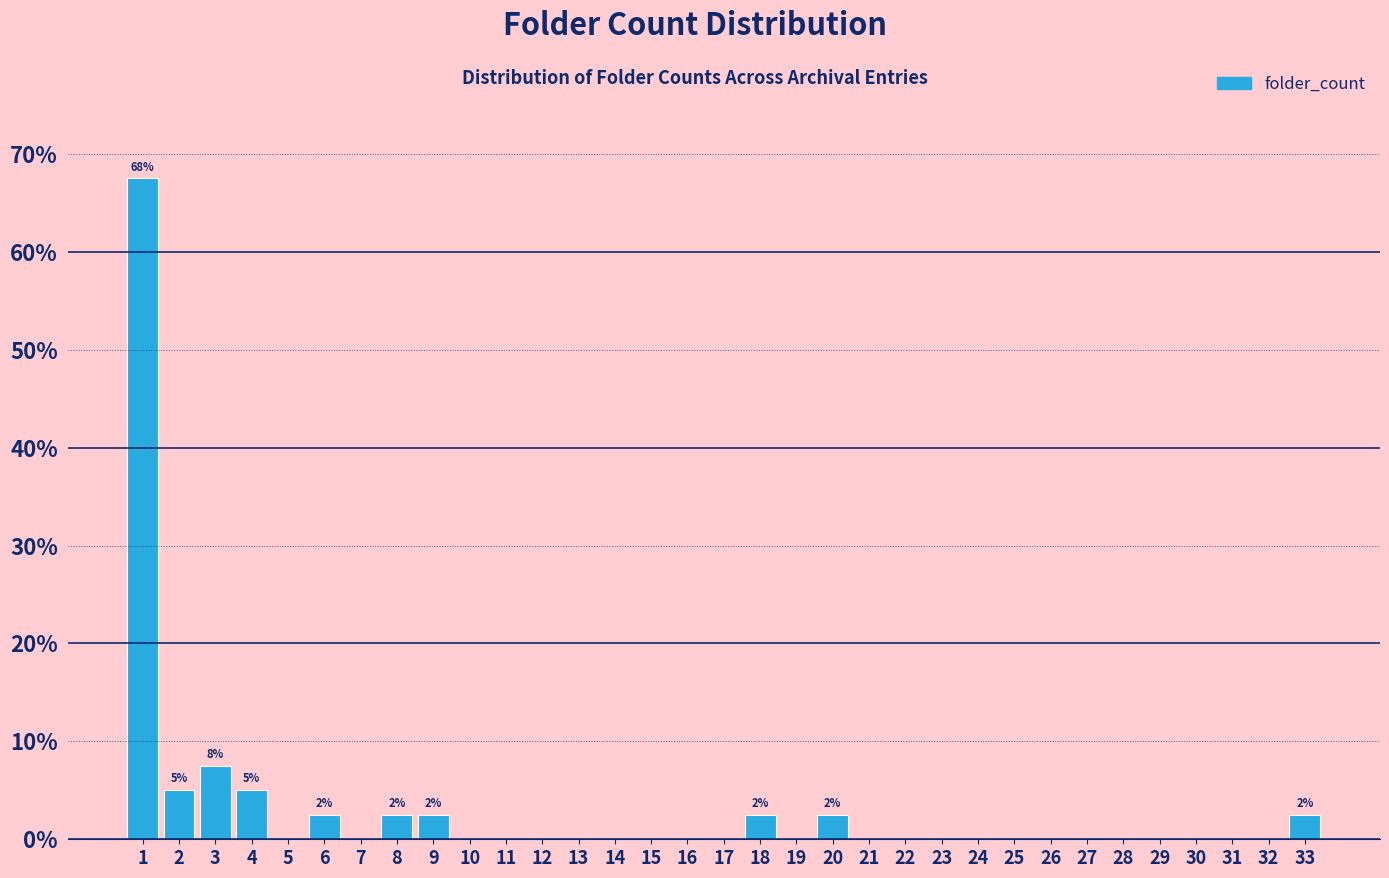

Which range on the x-axis has the tallest bar?

0.5 to 1.5